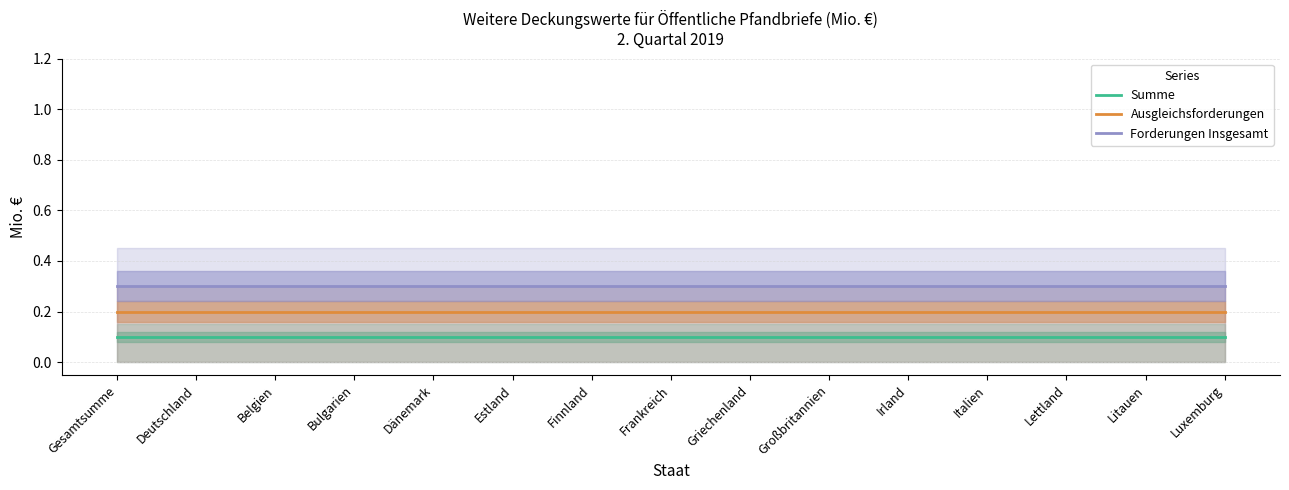

True or false: Summe and Forderungen Insgesamt intersect in this chart.

False